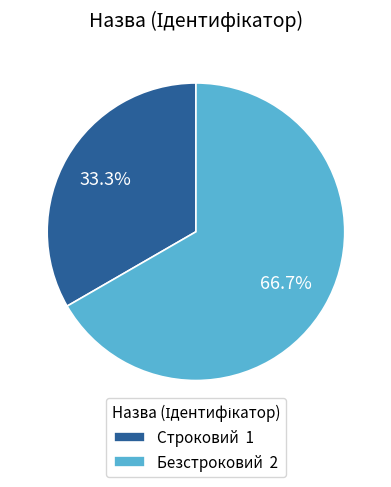

What percentage is the Строковий slice, to the nearest percent?

33%